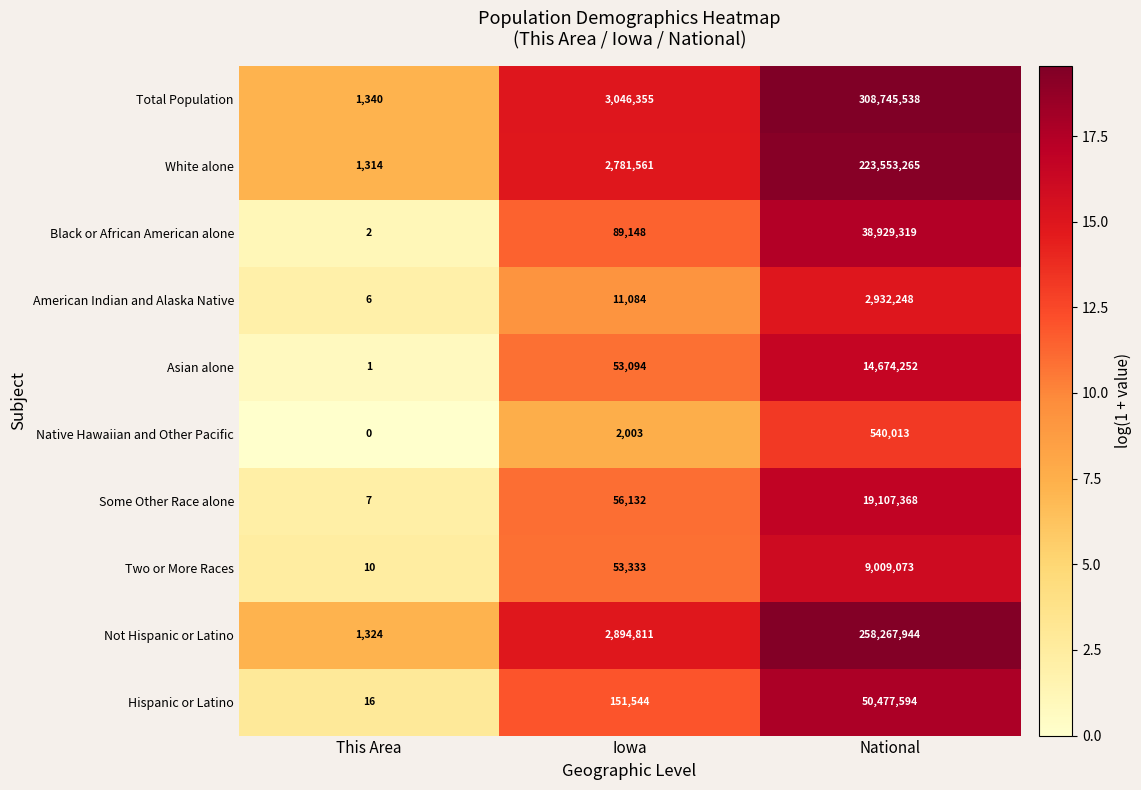

What is the total value across all series at National?

926236614